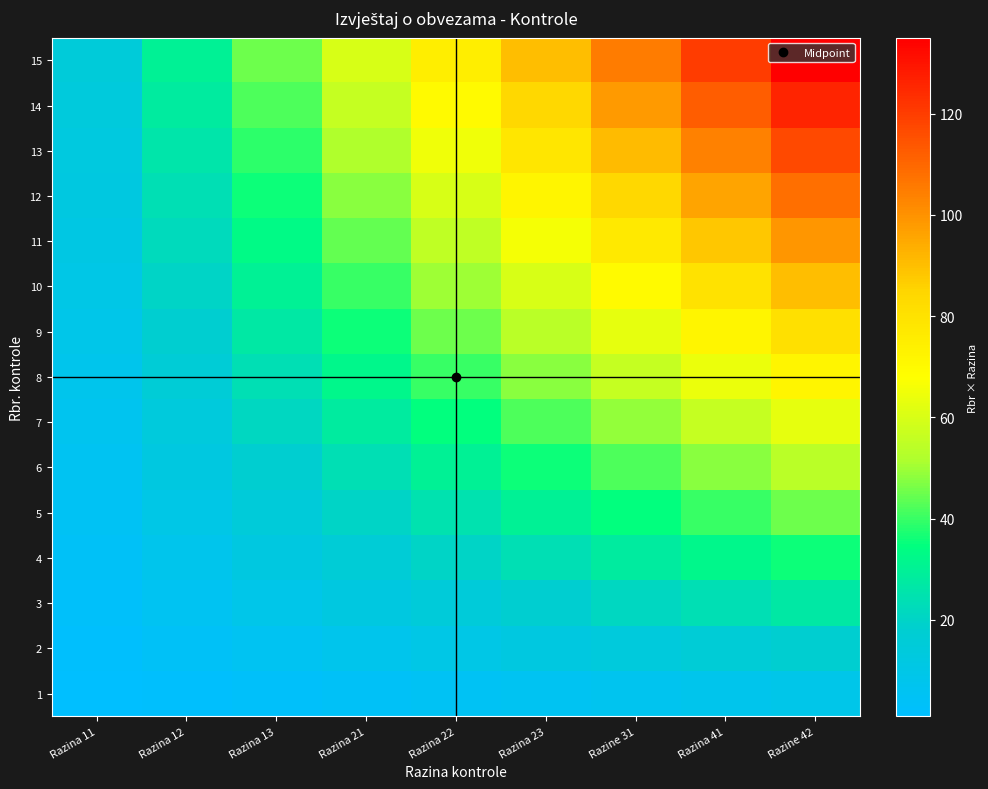

How many data points does each series have?

9